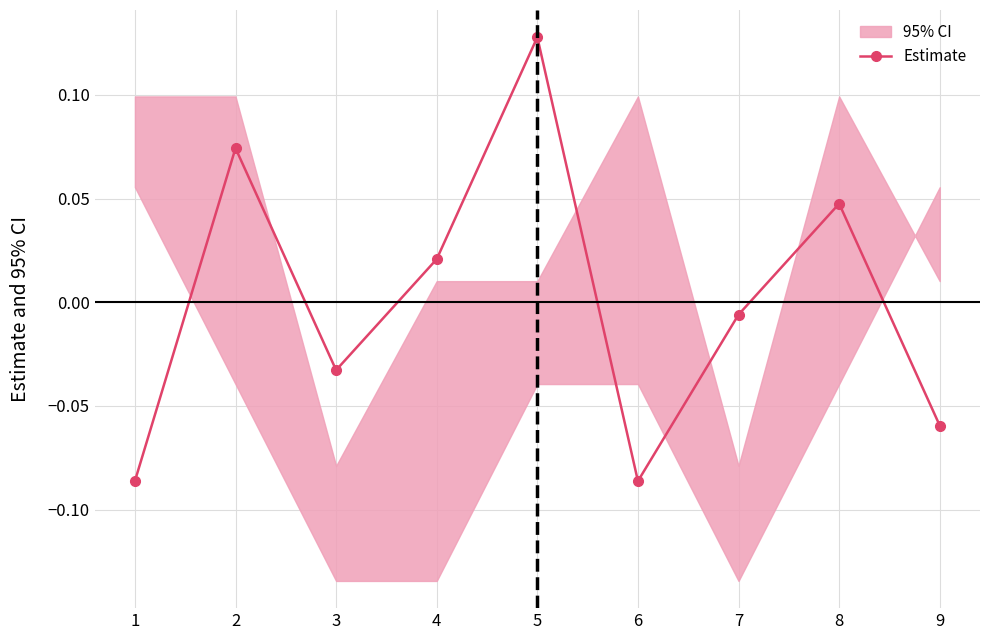

Reading left to right, extract all data points from this chart.

1=-0.1	2=0.1	3=-0.0	4=0.0	5=0.1	6=-0.1	7=-0.0	8=0.0	9=-0.1